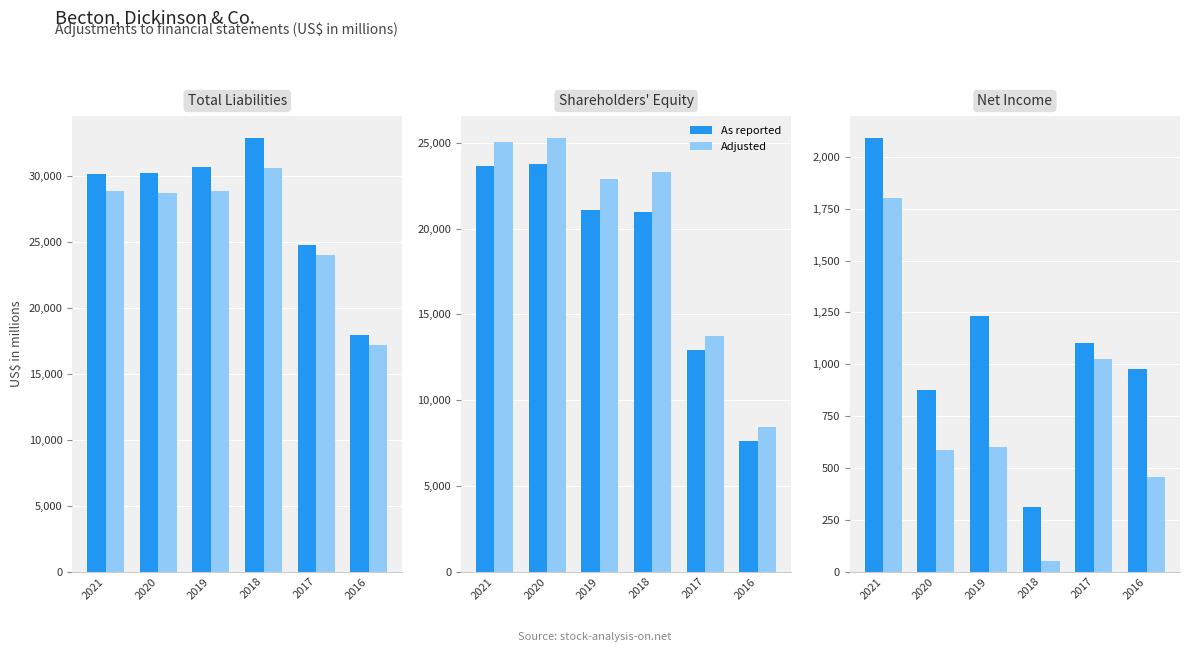

What is the sum of all As reported values?

6586